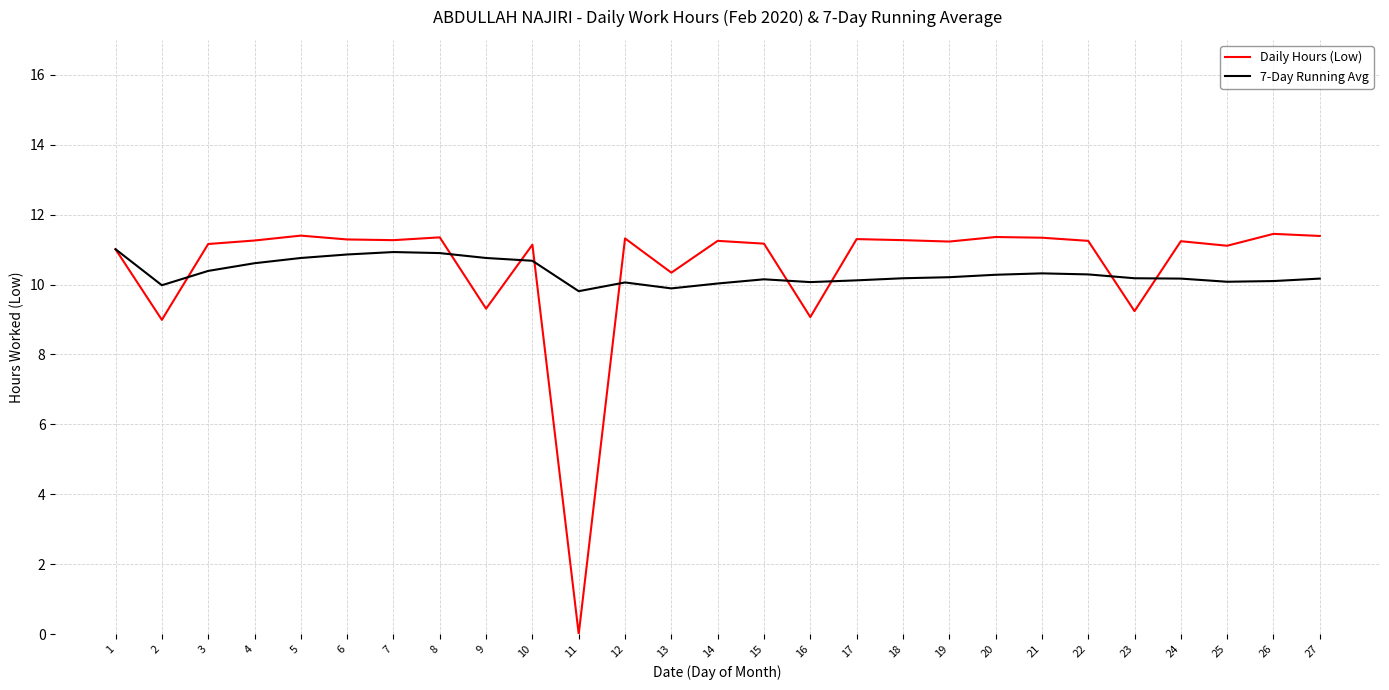

What is the total value across all series at 11?

9.8